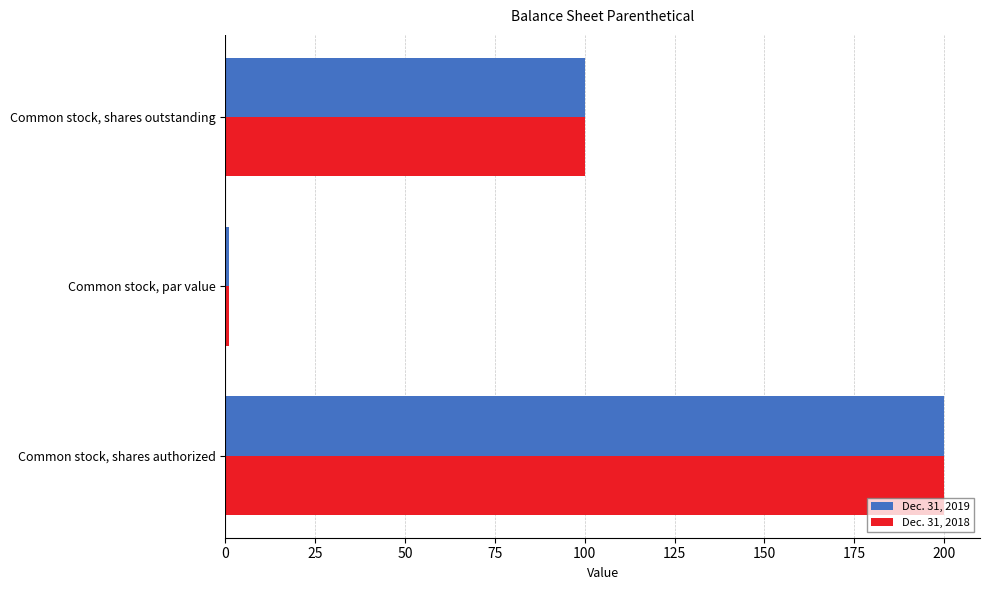

True or false: Dec. 31, 2018 has a value of 164 at Common stock, shares outstanding.

False